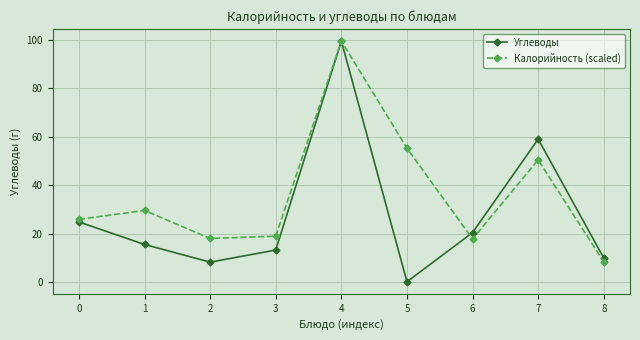

What is the difference between the maximum and minimum values in the Калорийность (scaled) series?

91.2